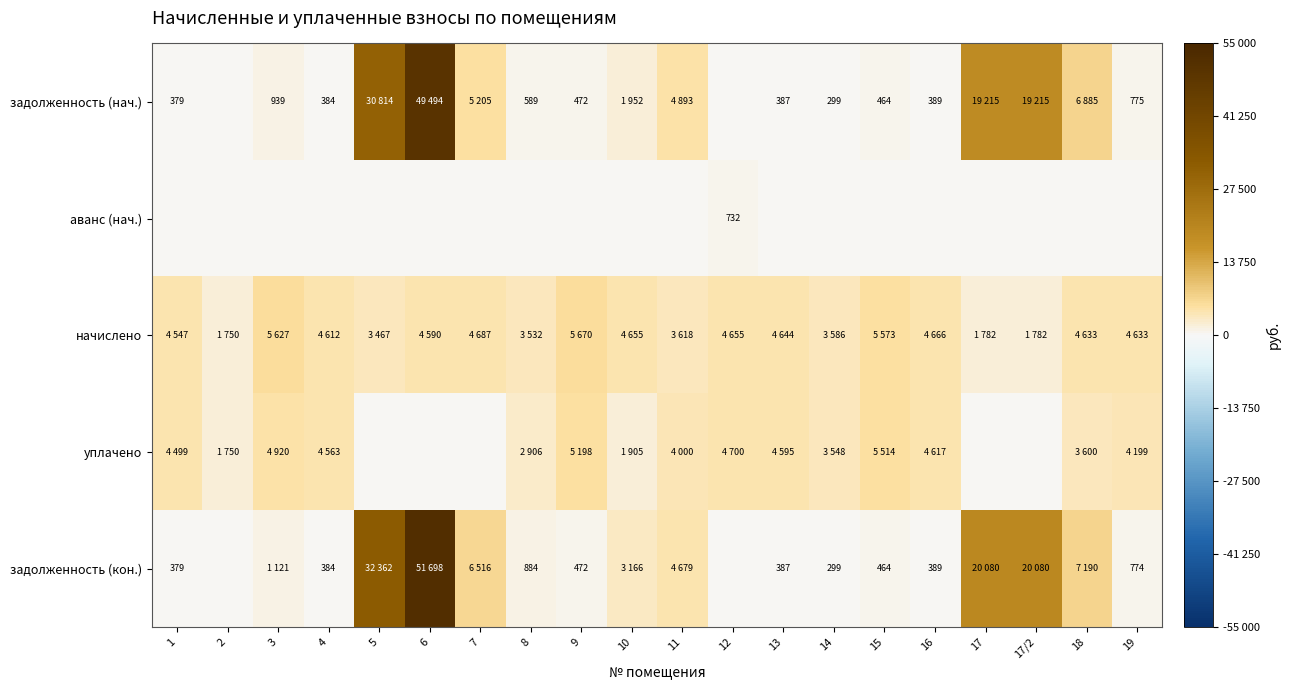

What is the sum of all задолженность (кон.) values?

151325.6